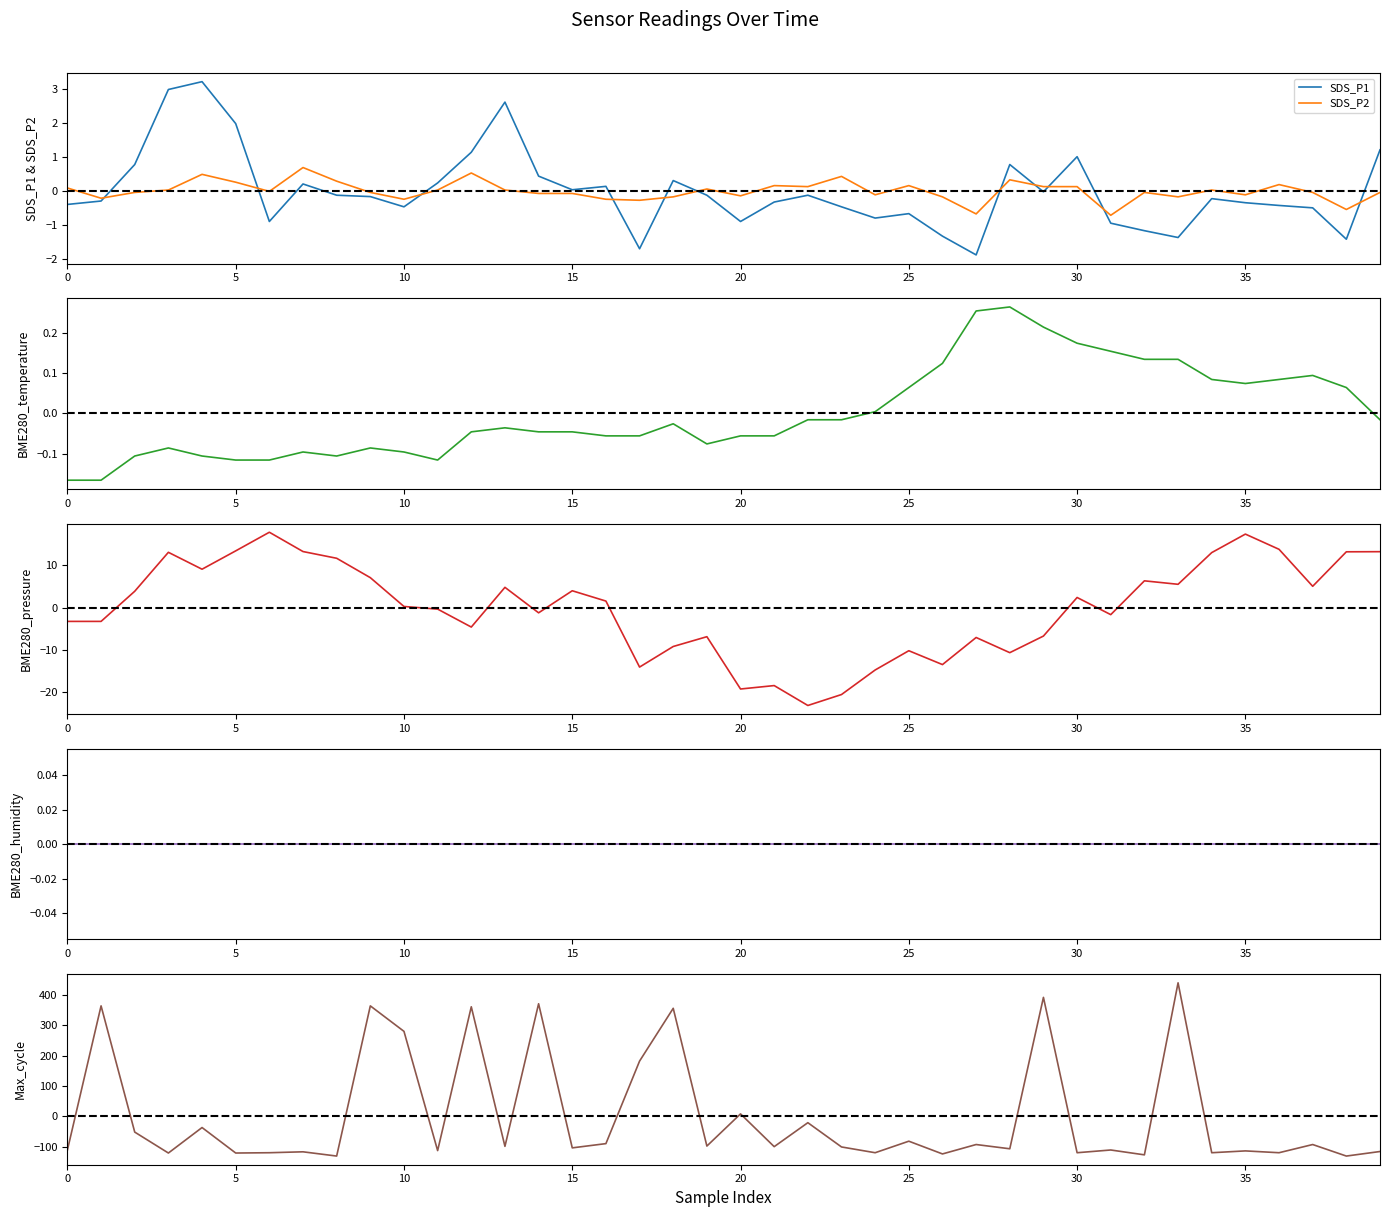

How many interior local peaks does the SDS_P1 series have?

10